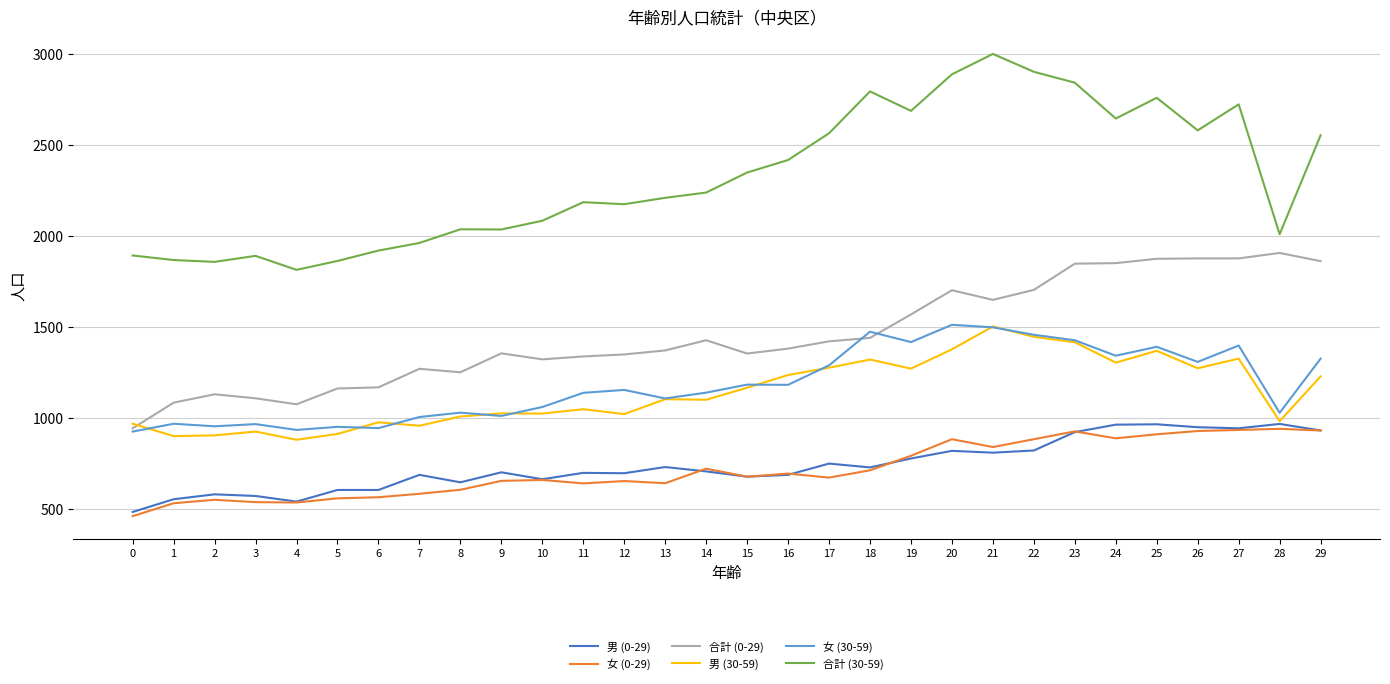

True or false: 女 (0-29) and 合計 (0-29) cross at least once.

False